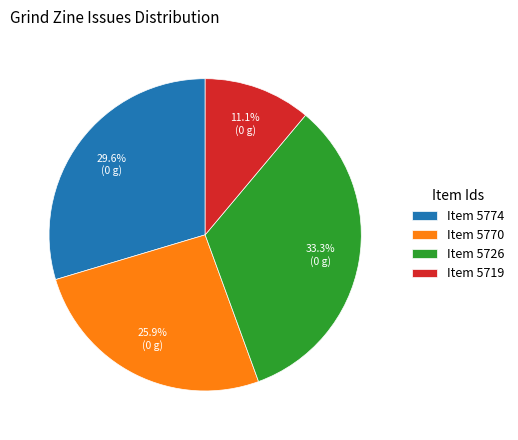

Is there a majority slice in this chart?

No